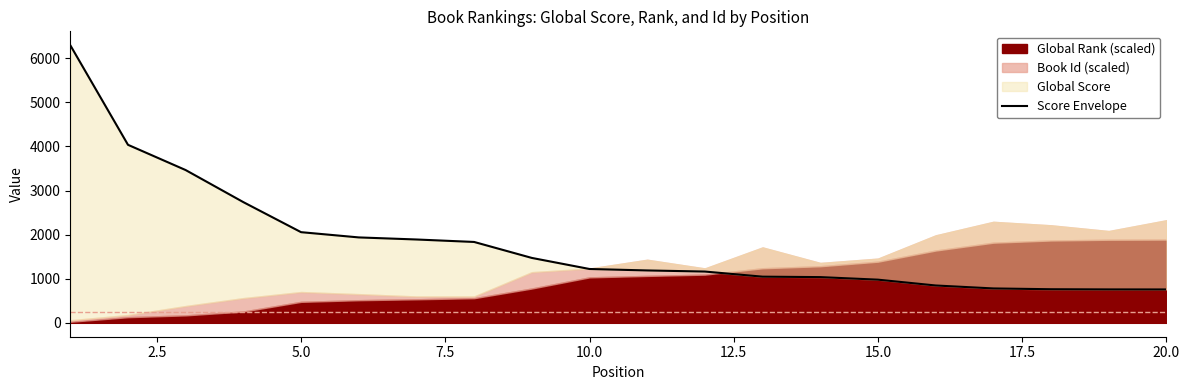

What is the maximum value shown in the chart?

6295